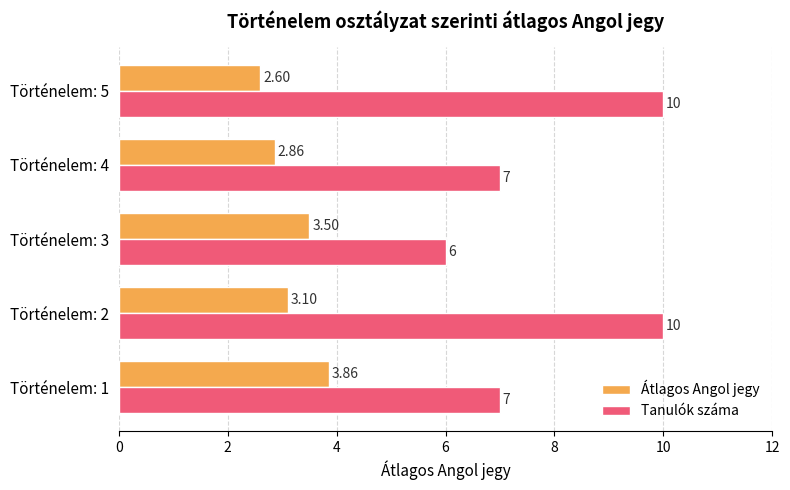

At which category is the sum across all series the highest?

Történelem: 2